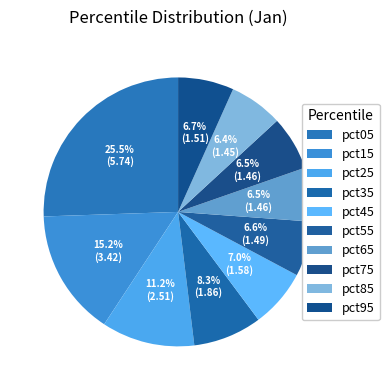

To the nearest percent, what is the combined percentage of pct15 and pct95?

22%